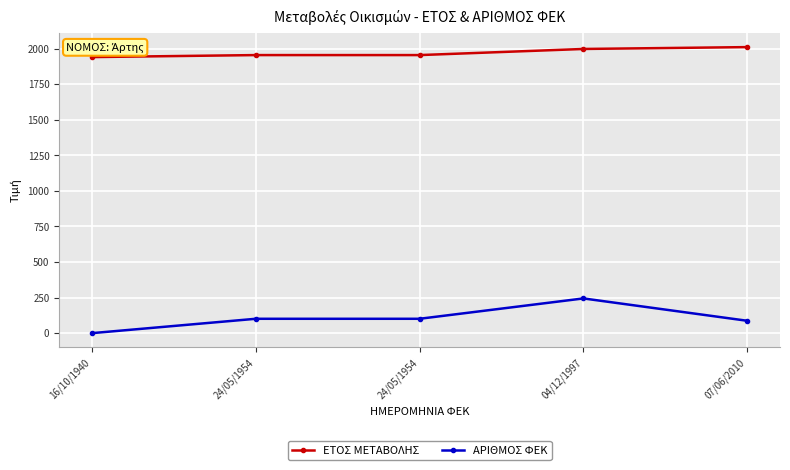

How many lines are shown in the chart?

2